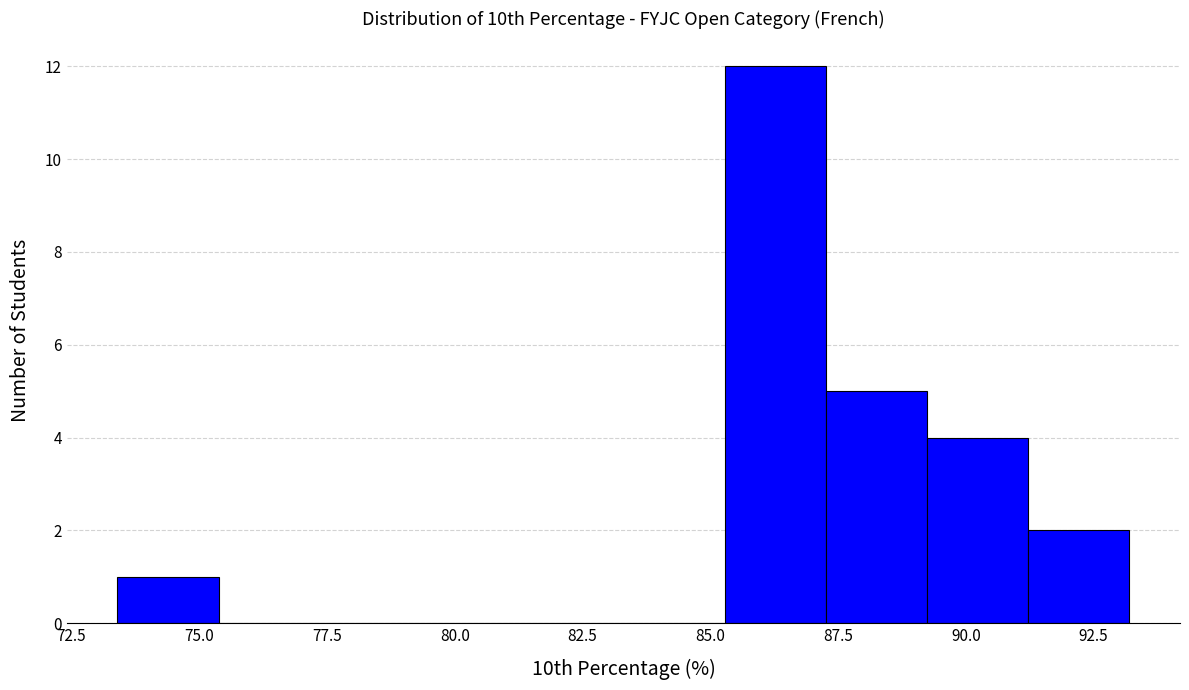

Read against the x-axis, roughly where is the centre of the tallest bar?

86.5